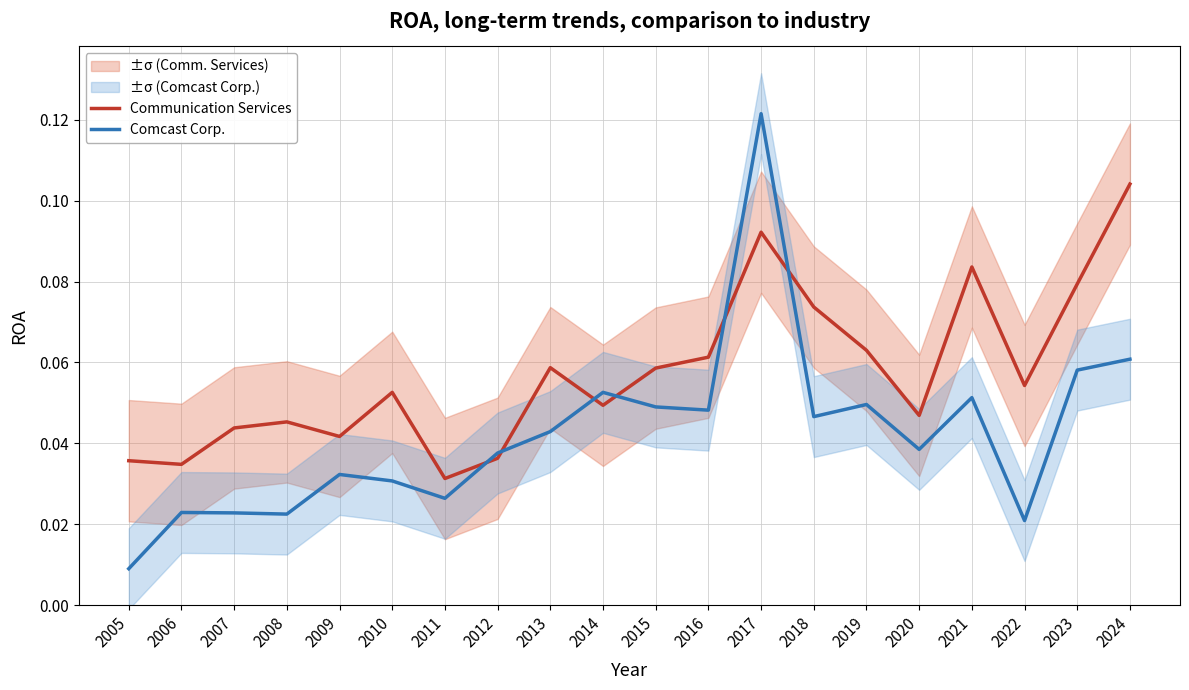

At 2017, list the series in order from smallest to largest.

Communication Services, Comcast Corp.